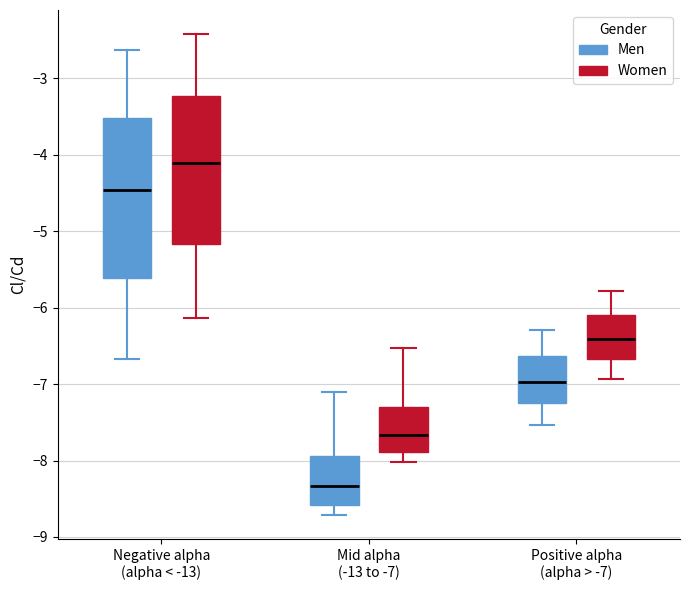

Comparing the boxes themselves (not the whiskers), which one is the tallest?

Negative alpha (alpha < -13) (Men)